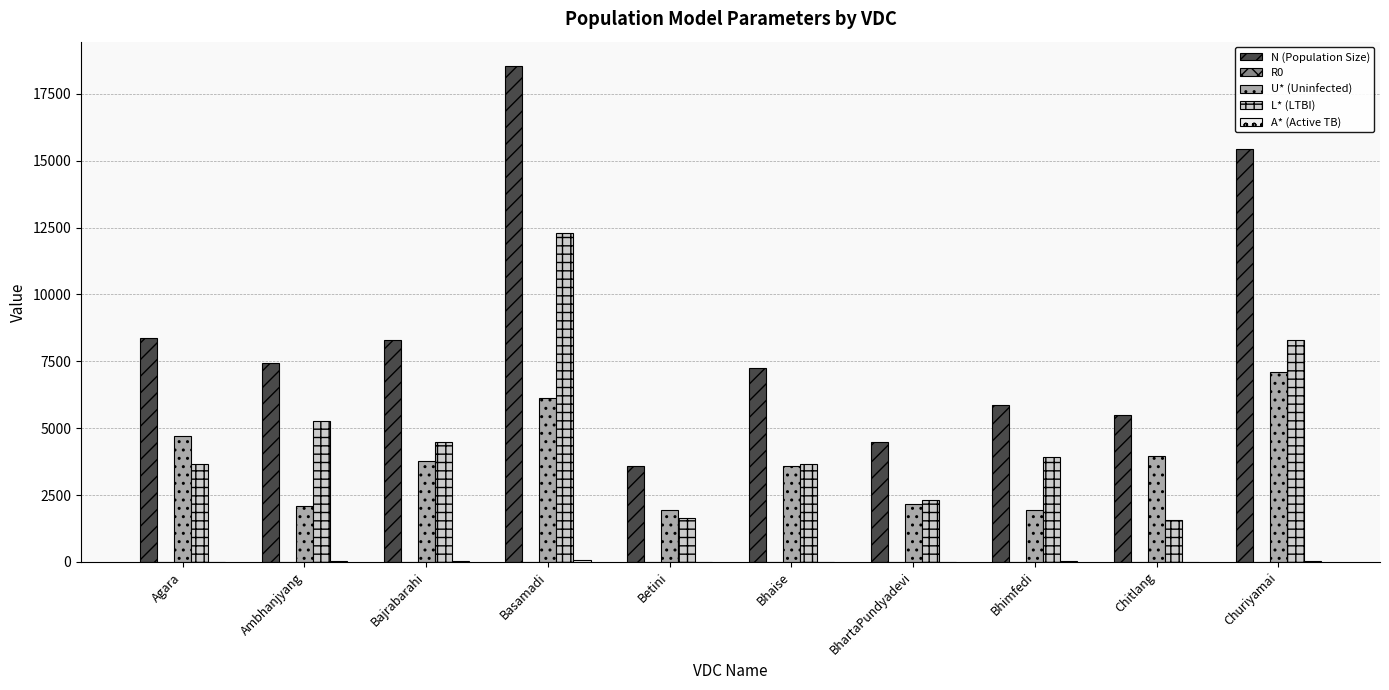

Which series has the largest total across all categories?

N (Population Size)